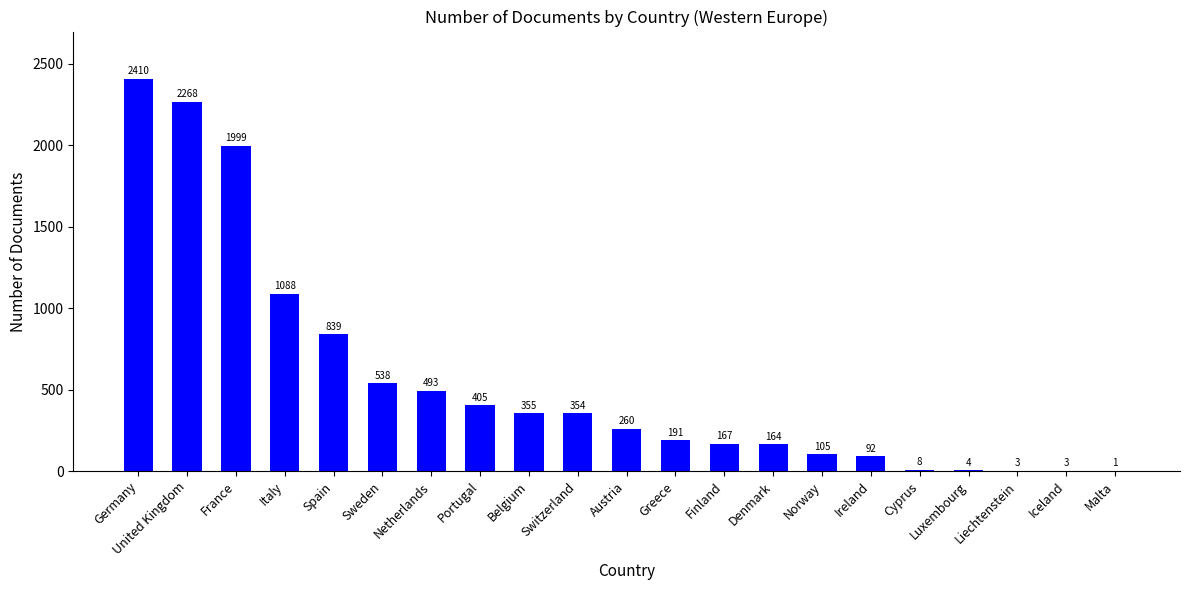

At which label does the data first exceed 260?

Germany